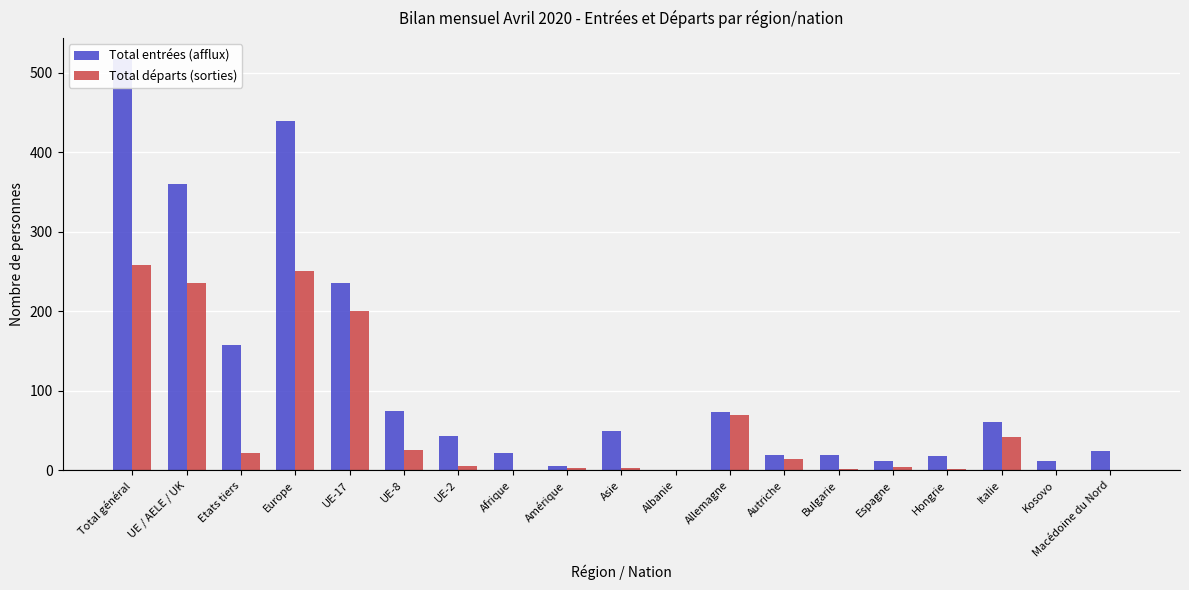

Rank the series by their maximum value, from lowest to highest.

Total départs (sorties), Total entrées (afflux)